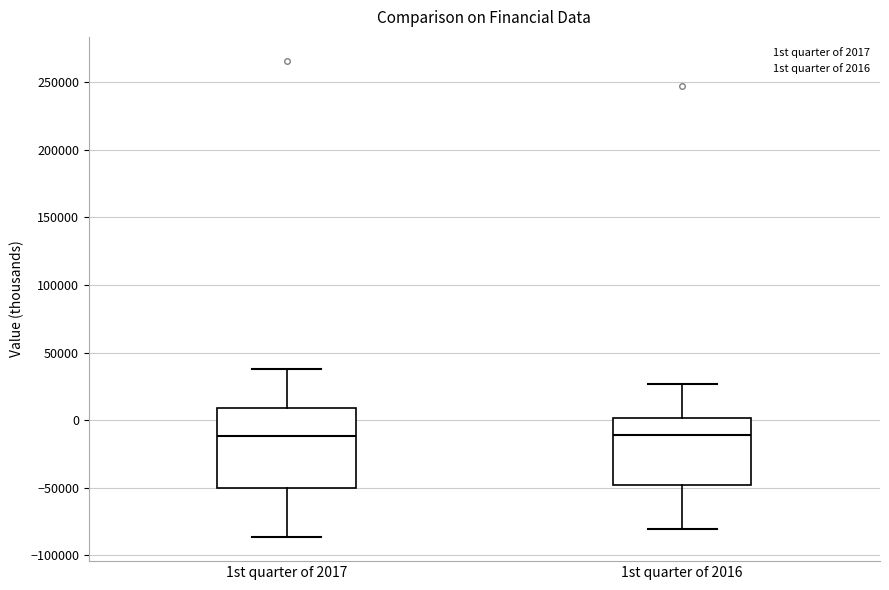

Reading left to right, transcribe this box plot: for each box, give where its median line is, the range the box spans, and where its two whiskers end, as read against the y-axis. The values are not printed on the chart, so give them approximately, as read against the axis.

1st quarter of 2017: median -10000, box -50000 to 10000, whiskers -85000 to 40000
1st quarter of 2016: median -10000, box -50000 to 0, whiskers -80000 to 25000